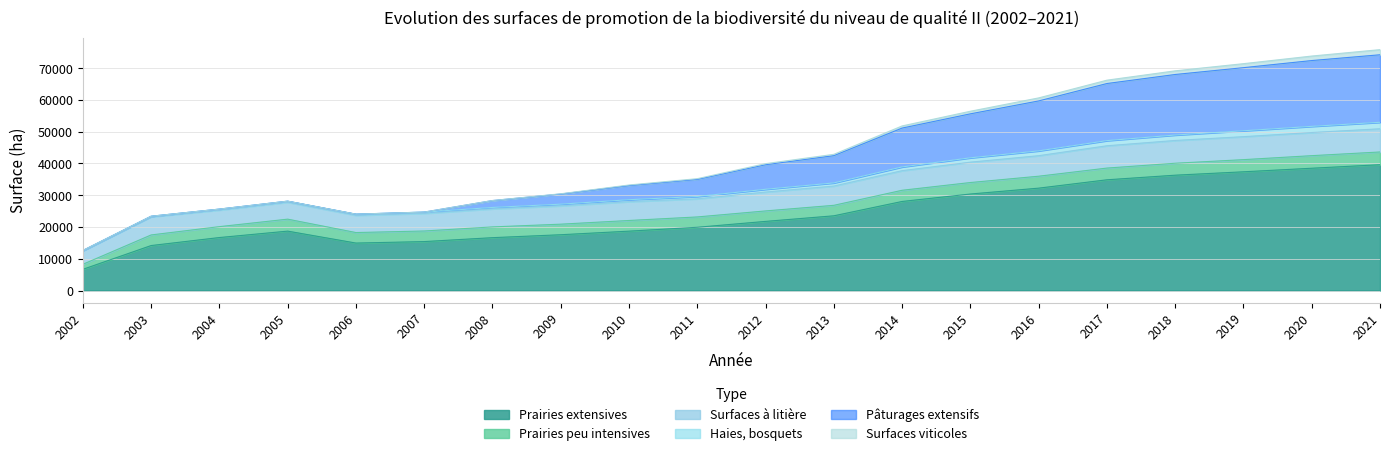

What is the minimum value for Prairies extensives?

6668.0